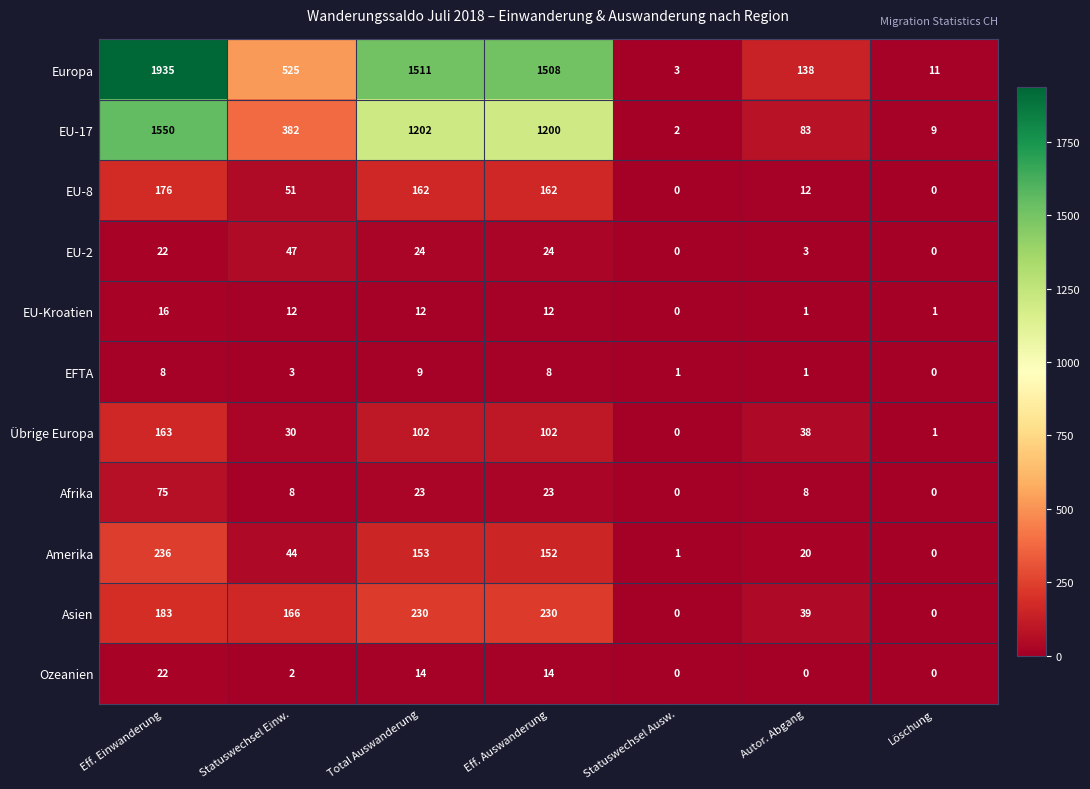

List the series in order of their peak value, highest first.

Europa, EU-17, Amerika, Asien, EU-8, Übrige Europa, Afrika, EU-2, Ozeanien, EU-Kroatien, EFTA